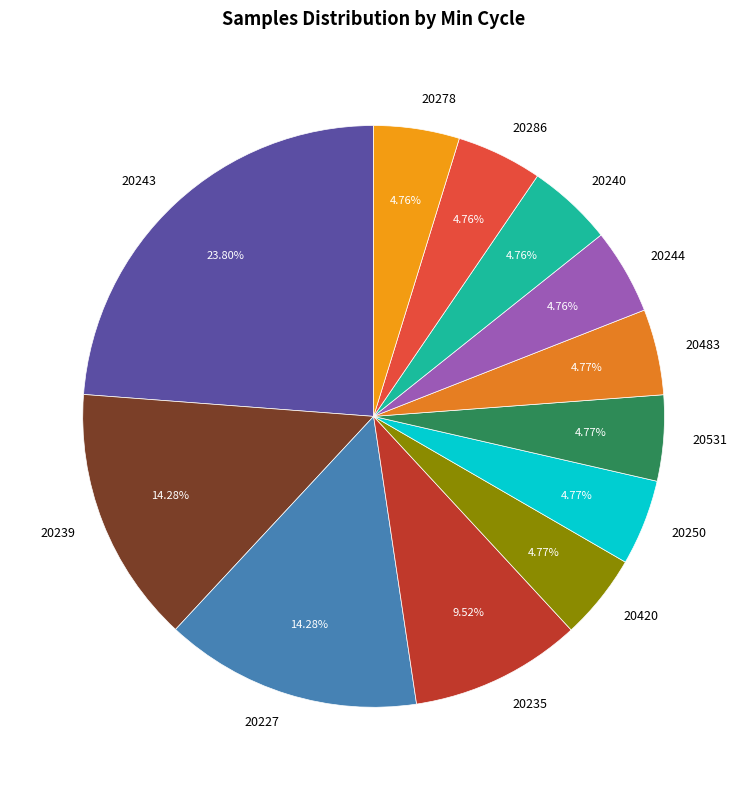

What is the ratio of the value at 20240 to the value at 20531?

1.0